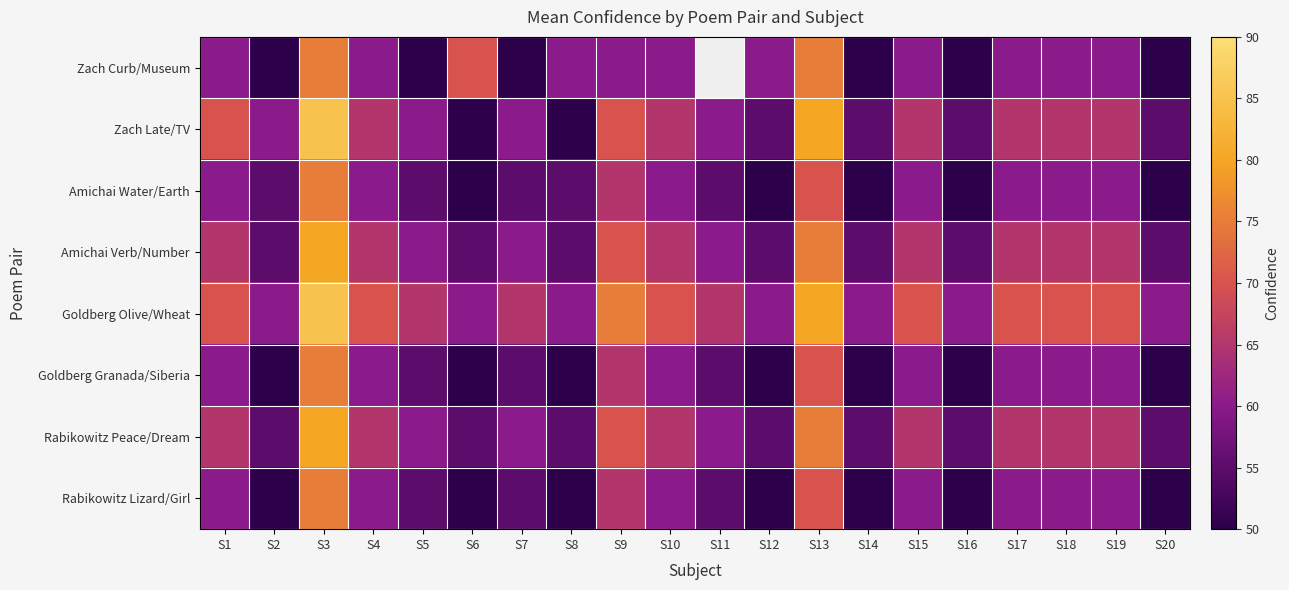

What is the total value across all series at S17?

505.0